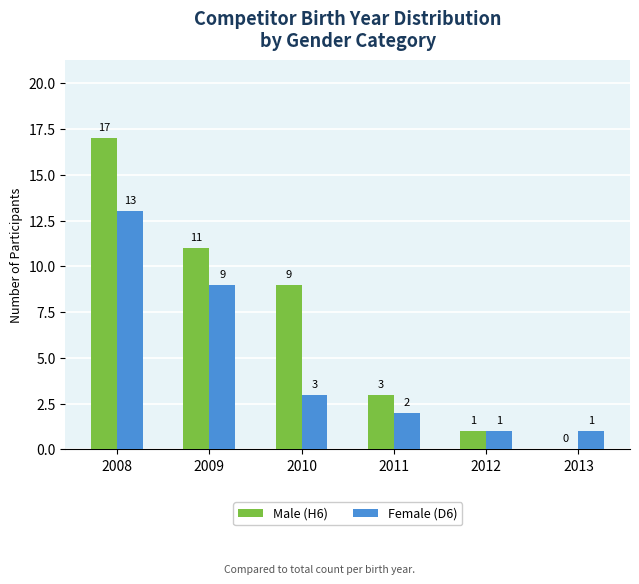

Does the chart contain stacked bars?

No